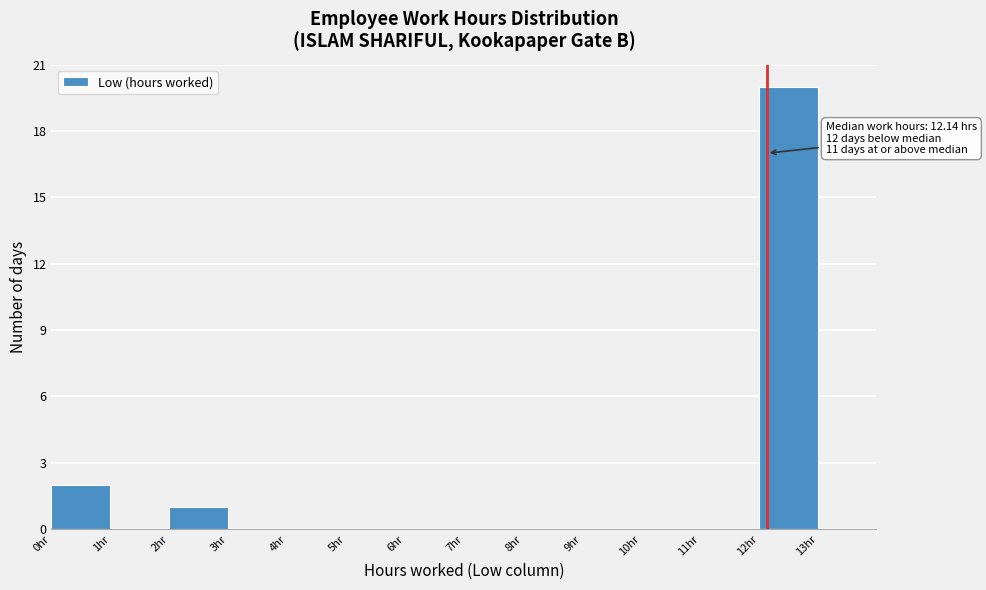

Over which range of the x-axis is the bar tallest?

12 to 13